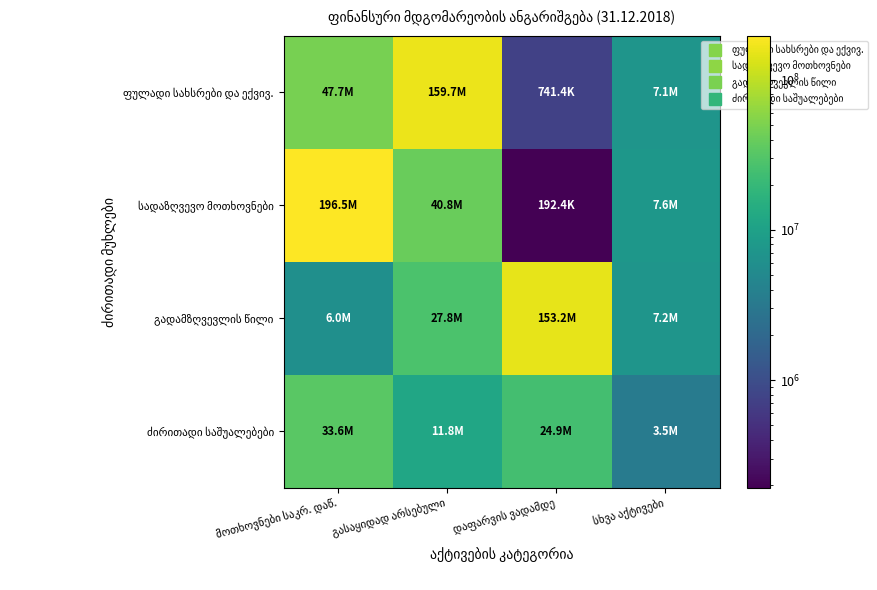

Which series changed the most between გასაყიდად არსებული and სხვა აქტივები?

ფულადი სახსრები და ექვივ.